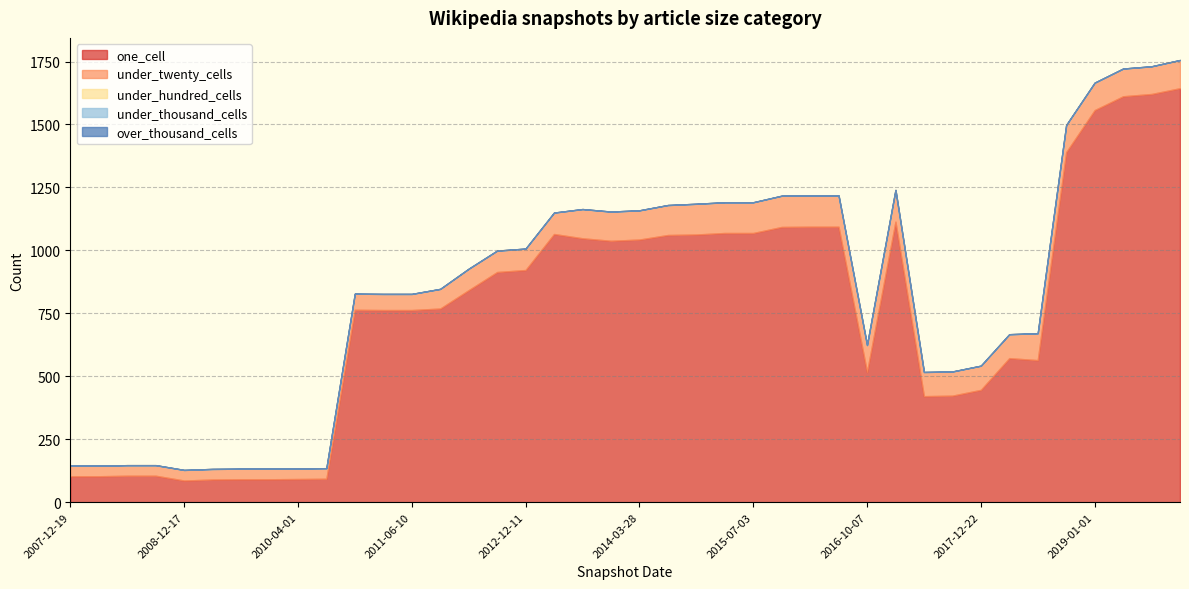

Does the chart display data point markers on the line(s)?

No